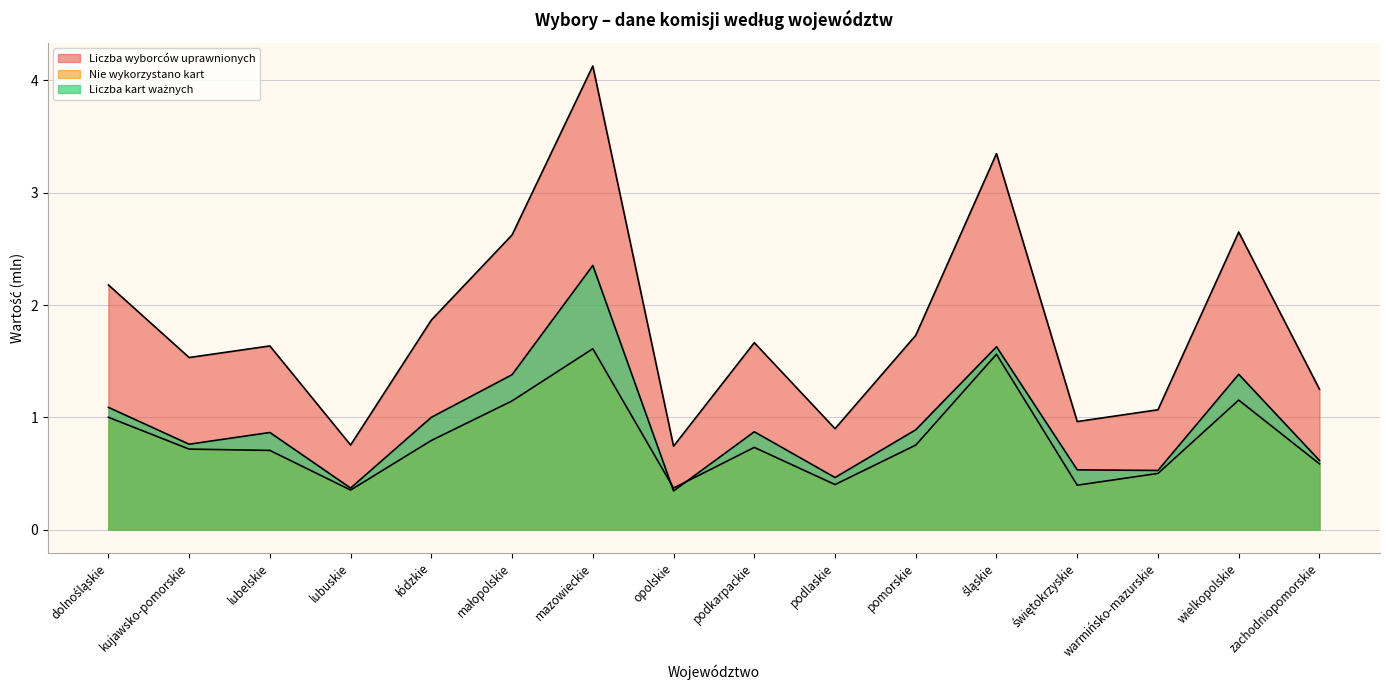

Reading right to left, list all the values displayed in this chart.

Liczba komisji: zachodniopomorskie=0.6	wielkopolskie=1.4	warmińsko-mazurskie=0.5	świętokrzyskie=0.5	śląskie=1.6	pomorskie=0.9	podlaskie=0.5	podkarpackie=0.9	opolskie=0.3	mazowieckie=2.4	małopolskie=1.4	łódzkie=1.0	lubuskie=0.4	lubelskie=0.9	kujawsko-pomorskie=0.8	dolnośląskie=1.1
Liczba wyborców uprawnionych: zachodniopomorskie=1.3	wielkopolskie=2.7	warmińsko-mazurskie=1.1	świętokrzyskie=1.0	śląskie=3.3	pomorskie=1.7	podlaskie=0.9	podkarpackie=1.7	opolskie=0.7	mazowieckie=4.1	małopolskie=2.6	łódzkie=1.9	lubuskie=0.8	lubelskie=1.6	kujawsko-pomorskie=1.5	dolnośląskie=2.2
Nie wykorzystano kart: zachodniopomorskie=0.6	wielkopolskie=1.2	warmińsko-mazurskie=0.5	świętokrzyskie=0.4	śląskie=1.6	pomorskie=0.8	podlaskie=0.4	podkarpackie=0.7	opolskie=0.4	mazowieckie=1.6	małopolskie=1.1	łódzkie=0.8	lubuskie=0.4	lubelskie=0.7	kujawsko-pomorskie=0.7	dolnośląskie=1.0